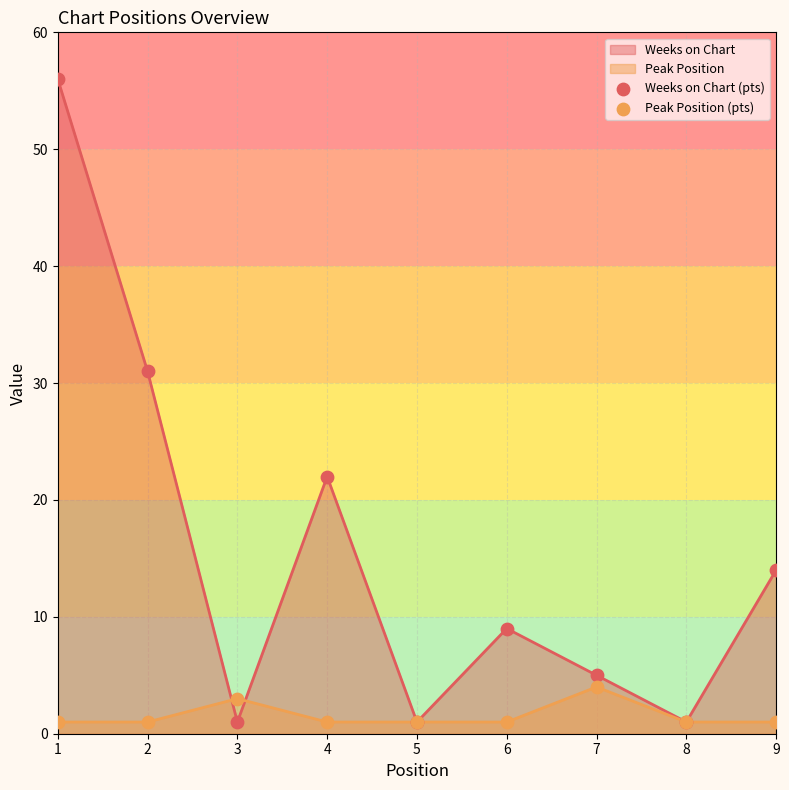

Which series contains the highest Y value?

Weeks on Chart (pts)